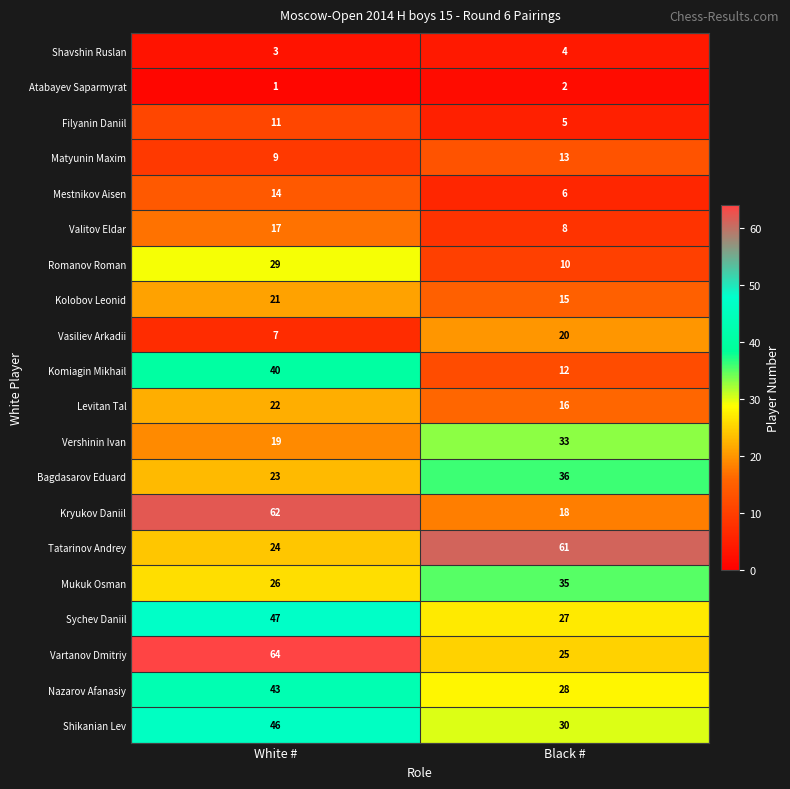

Is it true that Komiagin Mikhail equals 40 at White #?

True